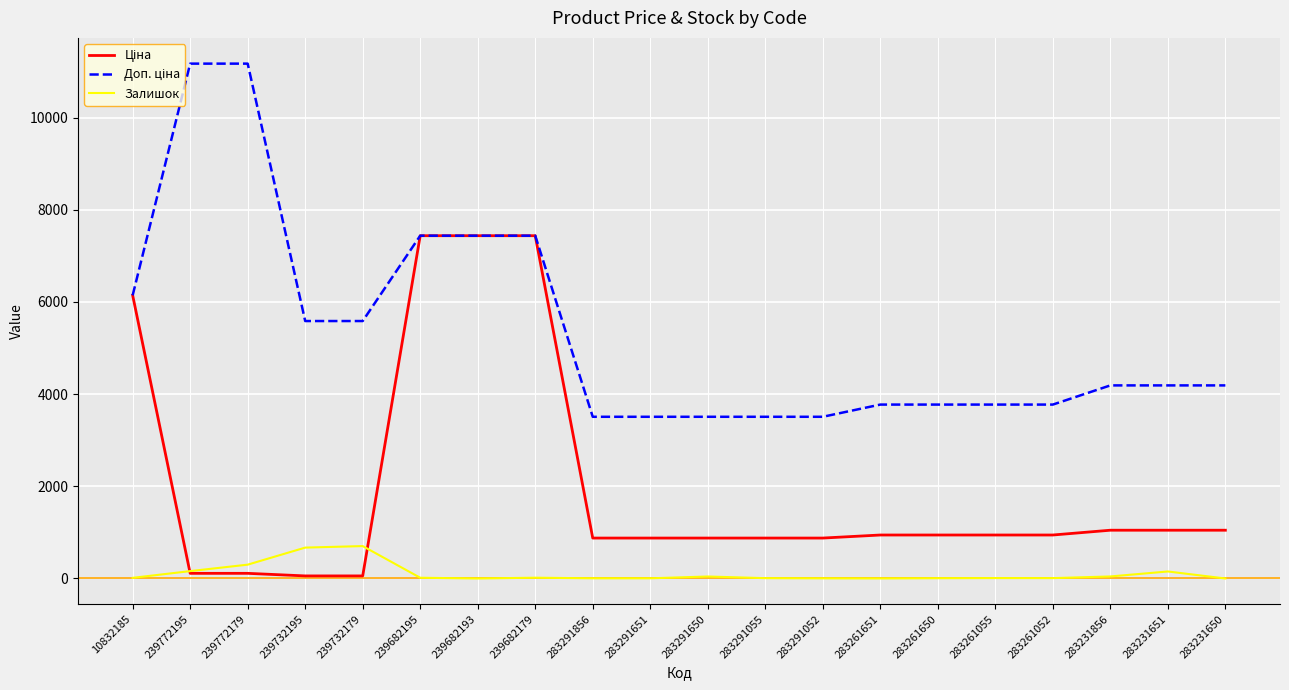

True or false: Залишок has a value of 16.0 at 239682195.

True